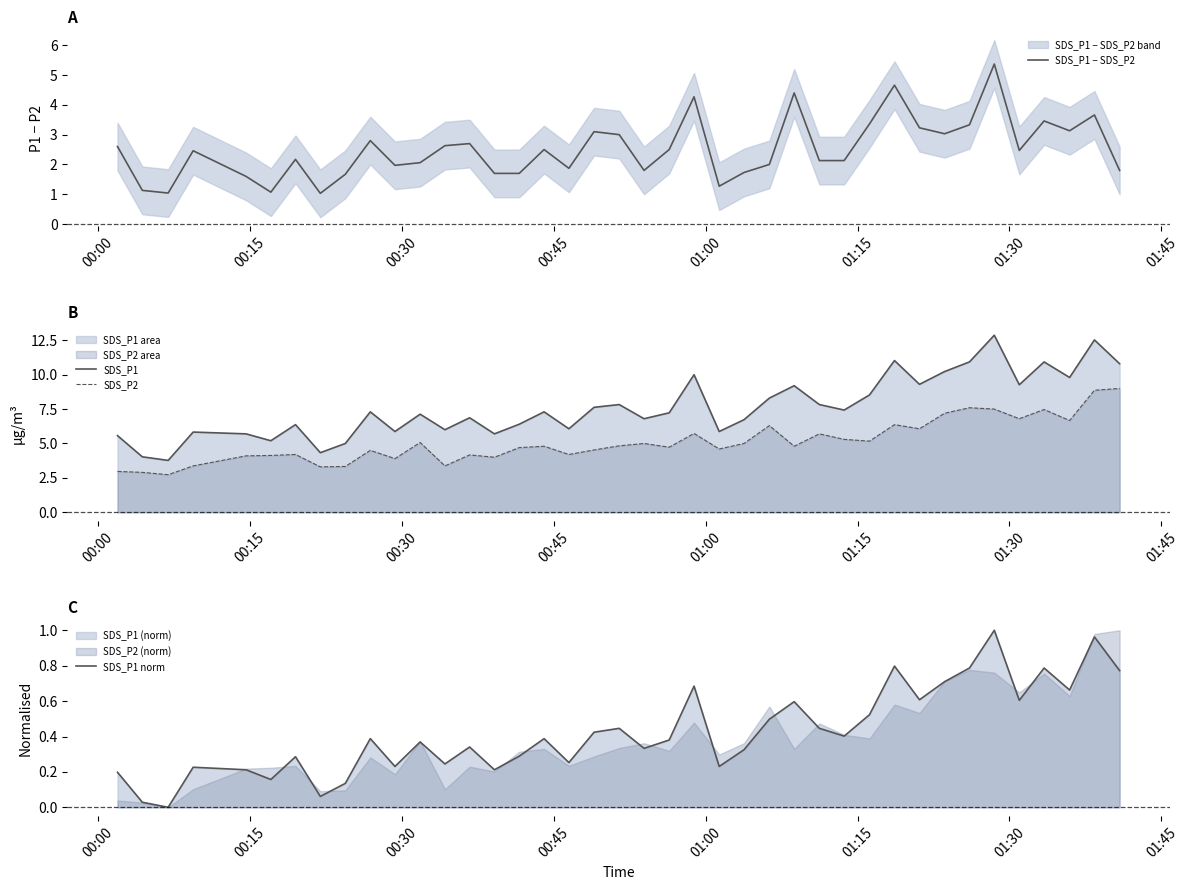

True or false: SDS_P1 and SDS_P2 cross at least once.

False